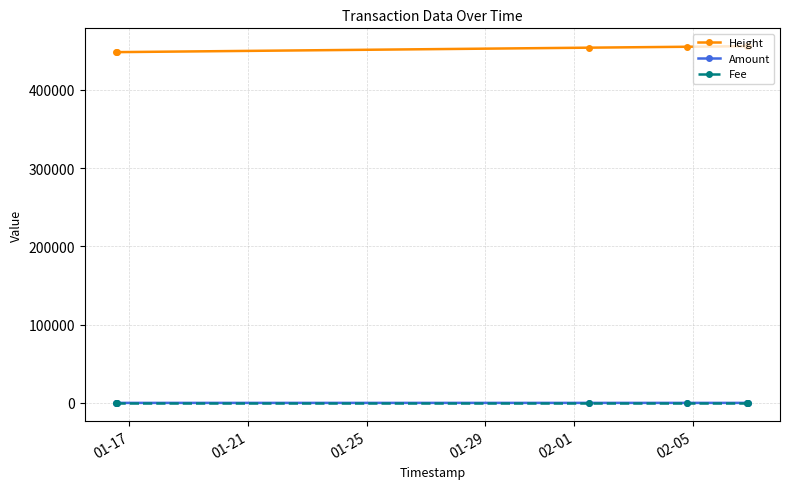

What is the minimum value for Height?

448058